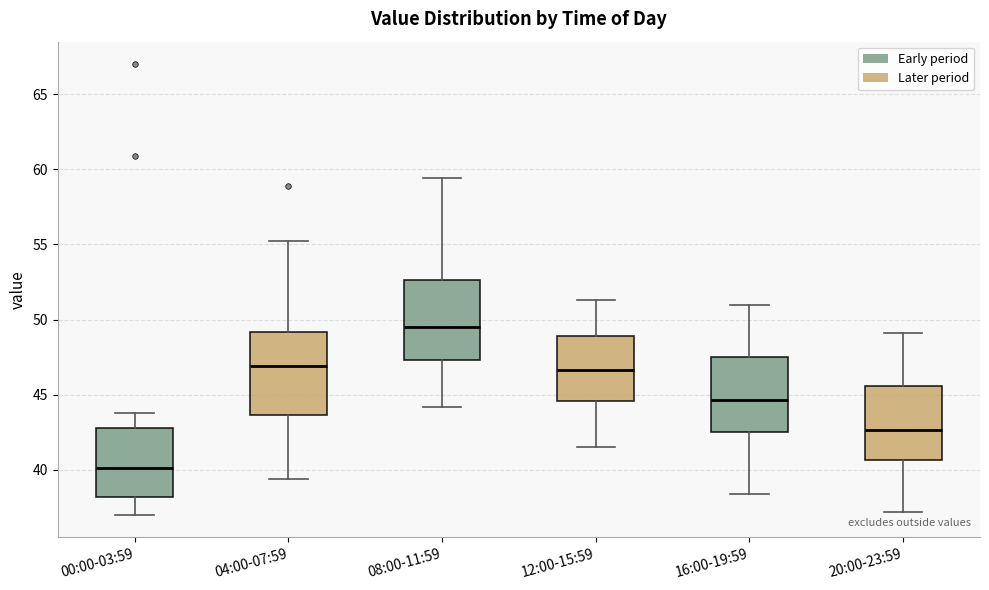

Reading left to right, read every box against the y-axis: the position of its median line, the range the box covers, and the ends of its whiskers. The values are not printed on the chart, so give them approximately, as read against the axis.

00:00-03:59: median 40.0, box 38.0 to 43.0, whiskers 37.0 to 44.0
04:00-07:59: median 47.0, box 43.5 to 49.0, whiskers 39.5 to 55.0
08:00-11:59: median 49.5, box 47.5 to 52.5, whiskers 44.0 to 59.5
12:00-15:59: median 46.5, box 44.5 to 49.0, whiskers 41.5 to 51.5
16:00-19:59: median 44.5, box 42.5 to 47.5, whiskers 38.5 to 51.0
20:00-23:59: median 42.5, box 40.5 to 45.5, whiskers 37.0 to 49.0